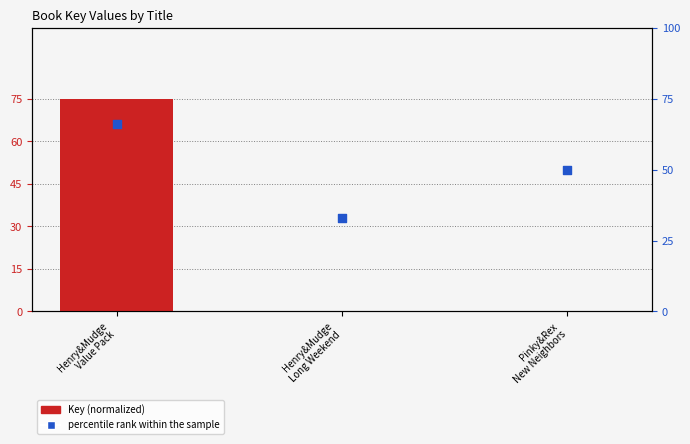

Which series reaches the maximum Y coordinate?

Key (normalized)